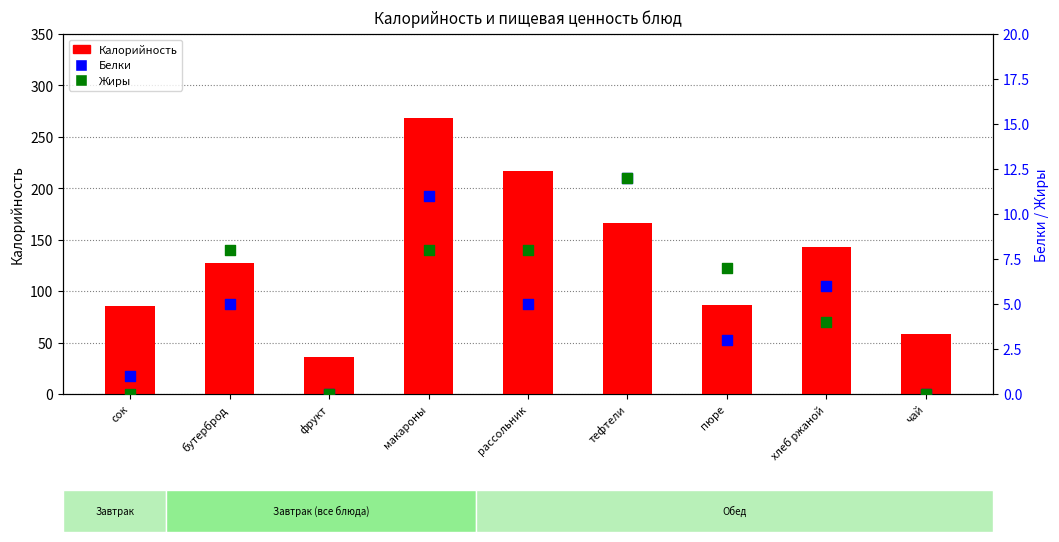

Which series has the largest total across all categories?

Калорийность